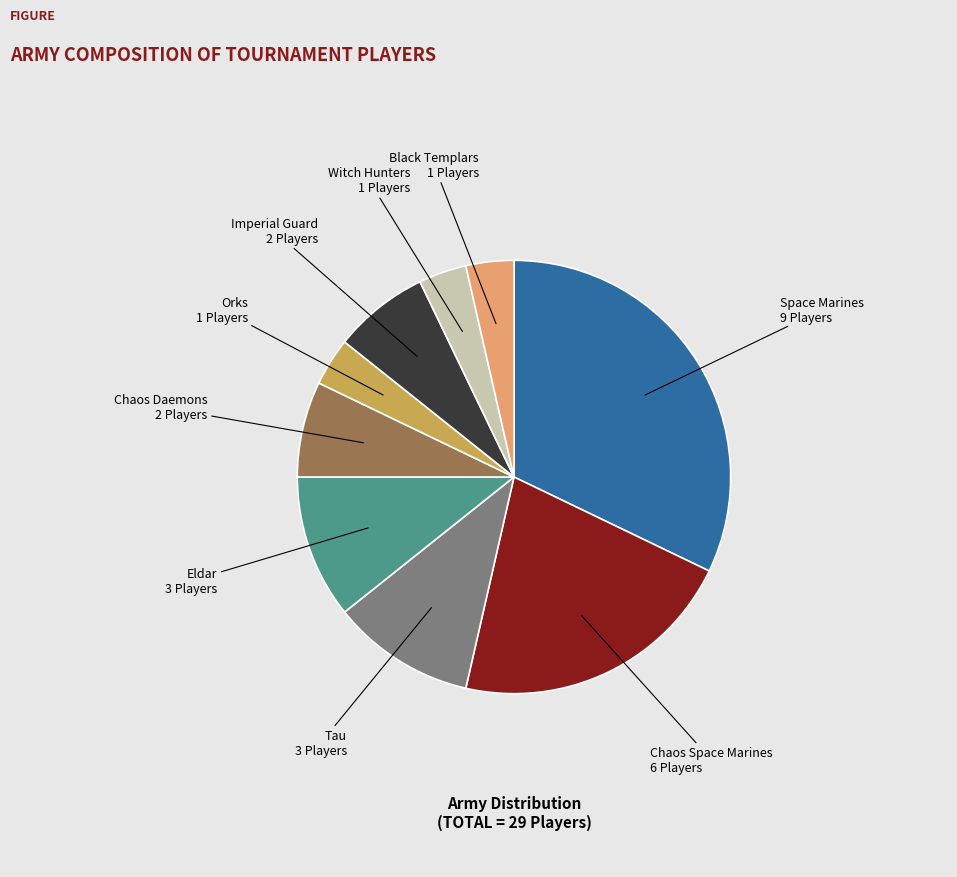

Does any single category account for the majority?

No